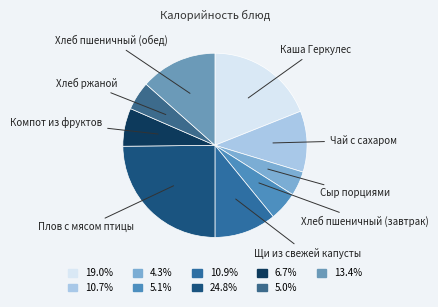

Between Хлеб пшеничный (обед) and Щи из свежей капусты, which is larger?

Хлеб пшеничный (обед)